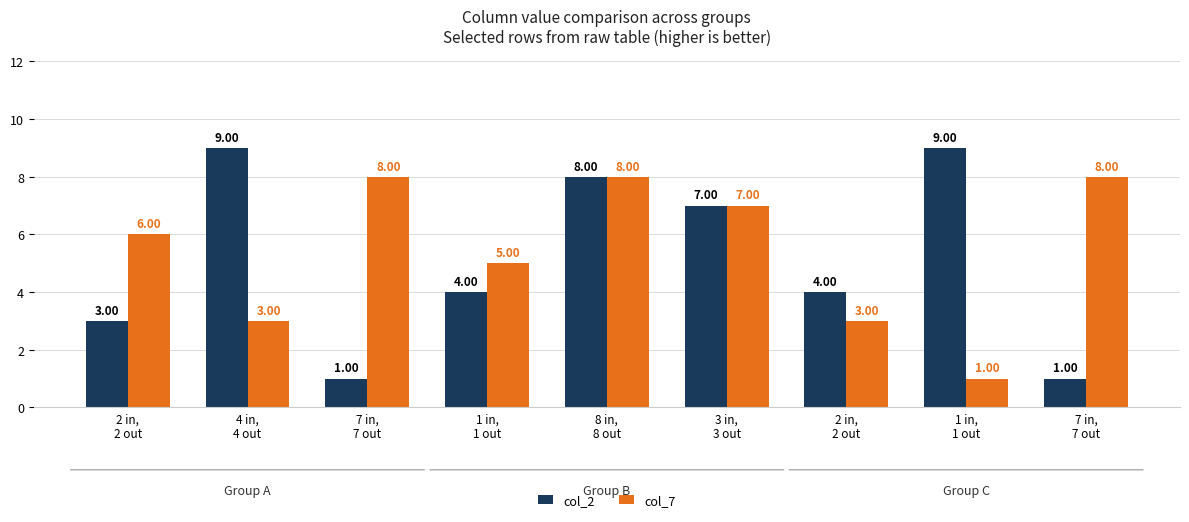

Where does the col_7 series first go above 6?

7 in,
7 out